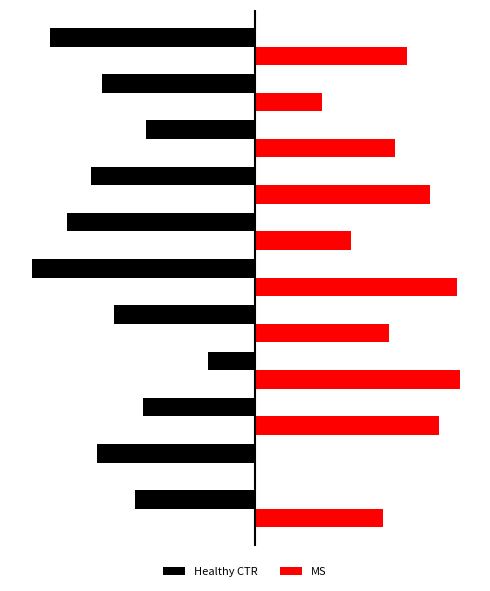

Where is Healthy CTR nearest to the value -46?

4